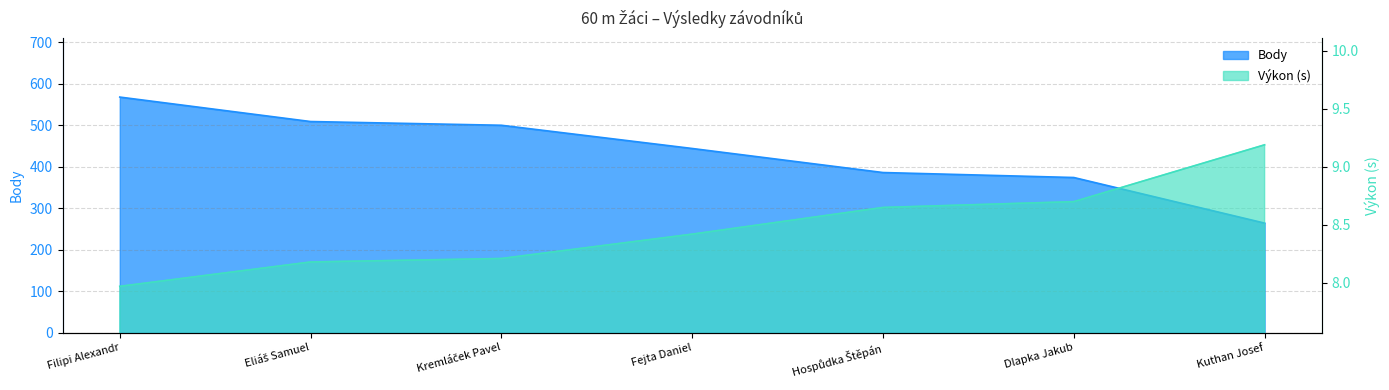

Which series has the largest range (max minus min)?

Body